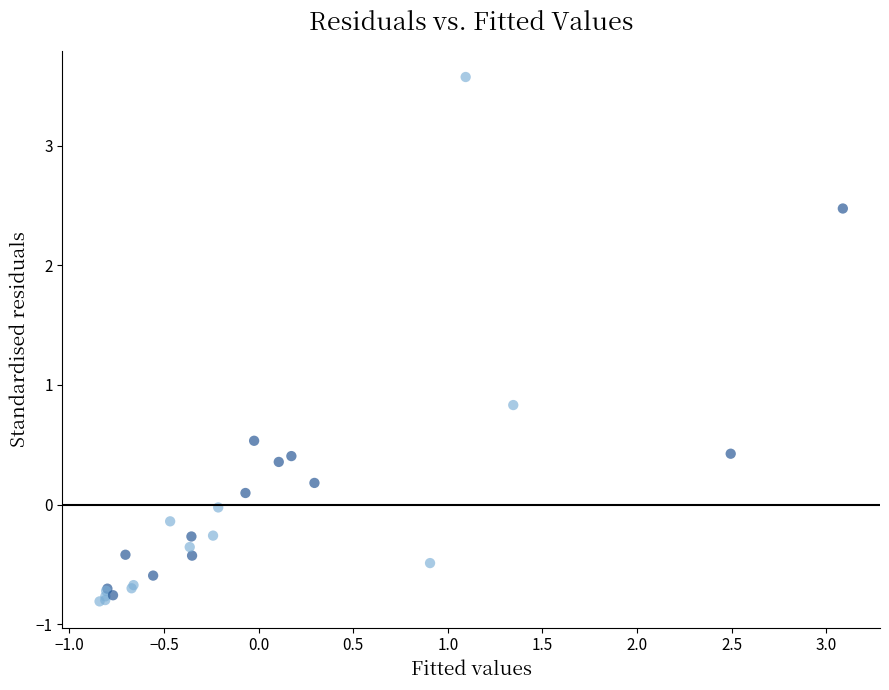

What Y value in the scatter plot is closest to 1?

0.8